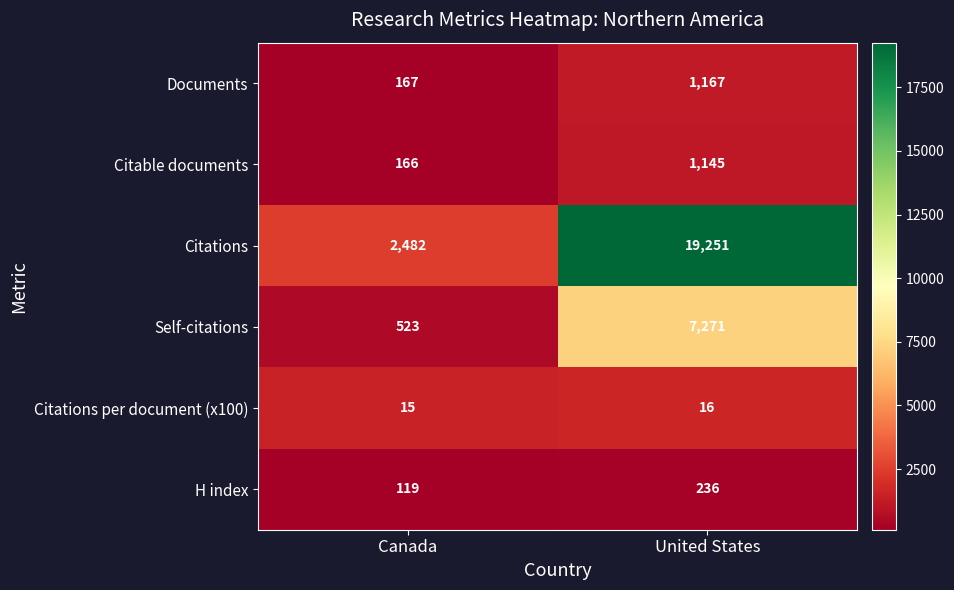

What is the difference between the Citations values at United States and Canada?

16769